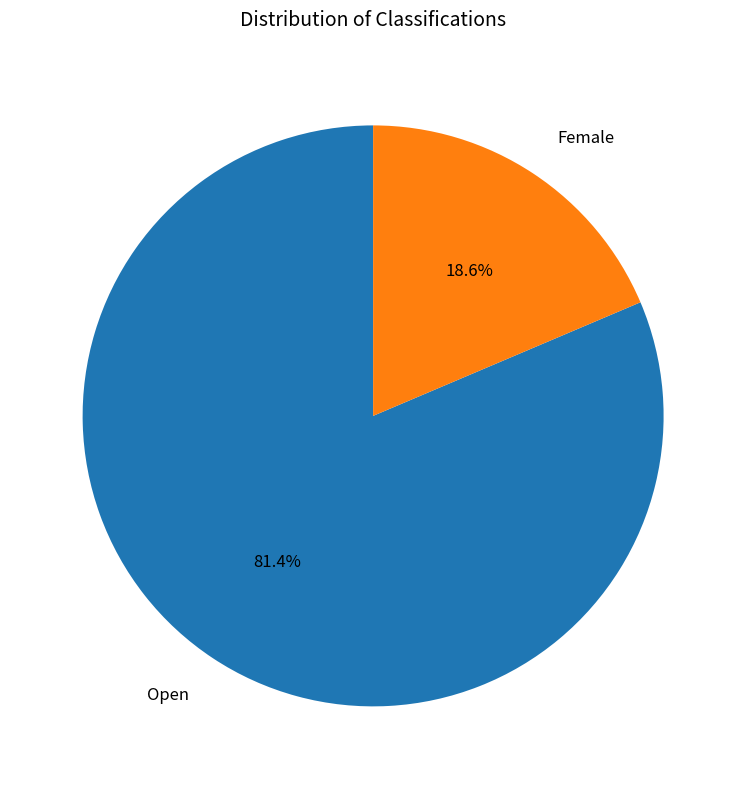

To the nearest percent, what is the difference between the Female and Open slice percentages?

63%